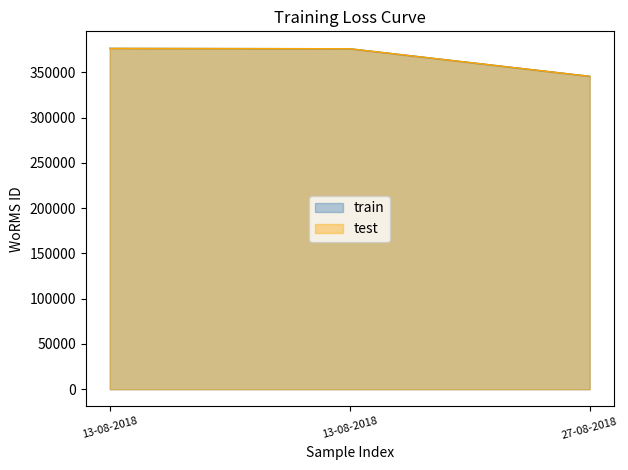

List the labels in order of train value, smallest first.

27-08-2018, 13-08-2018, 13-08-2018